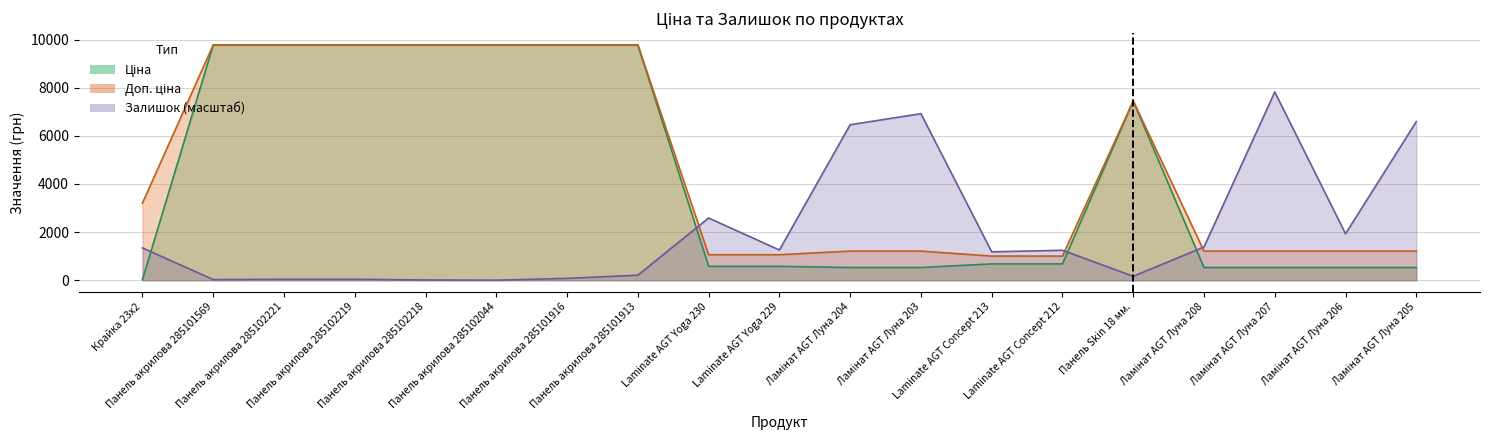

Where is the first local maximum for Залишок?

Laminate AGT Yoga 230